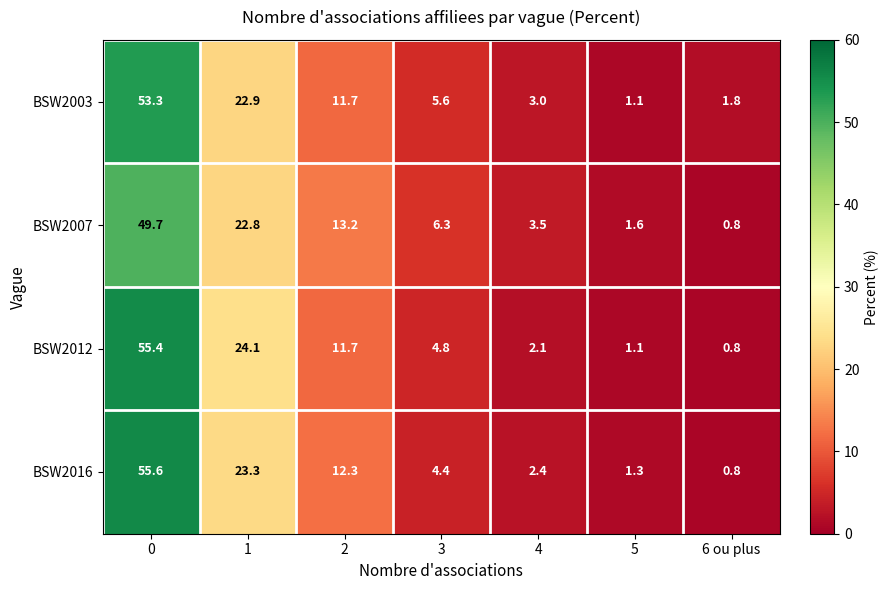

What is the spread (max minus min) of values at 1?

1.3